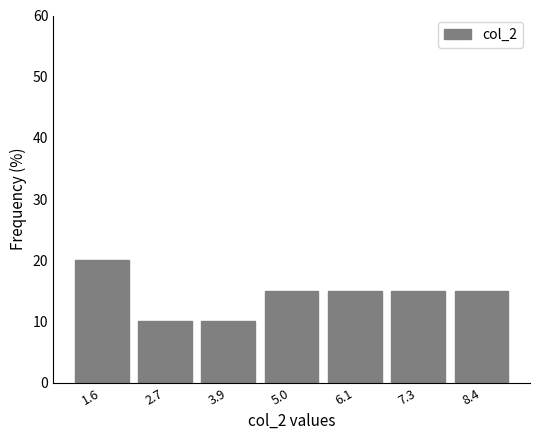

Over which range of the x-axis is the bar tallest?

1.0 to 2.2